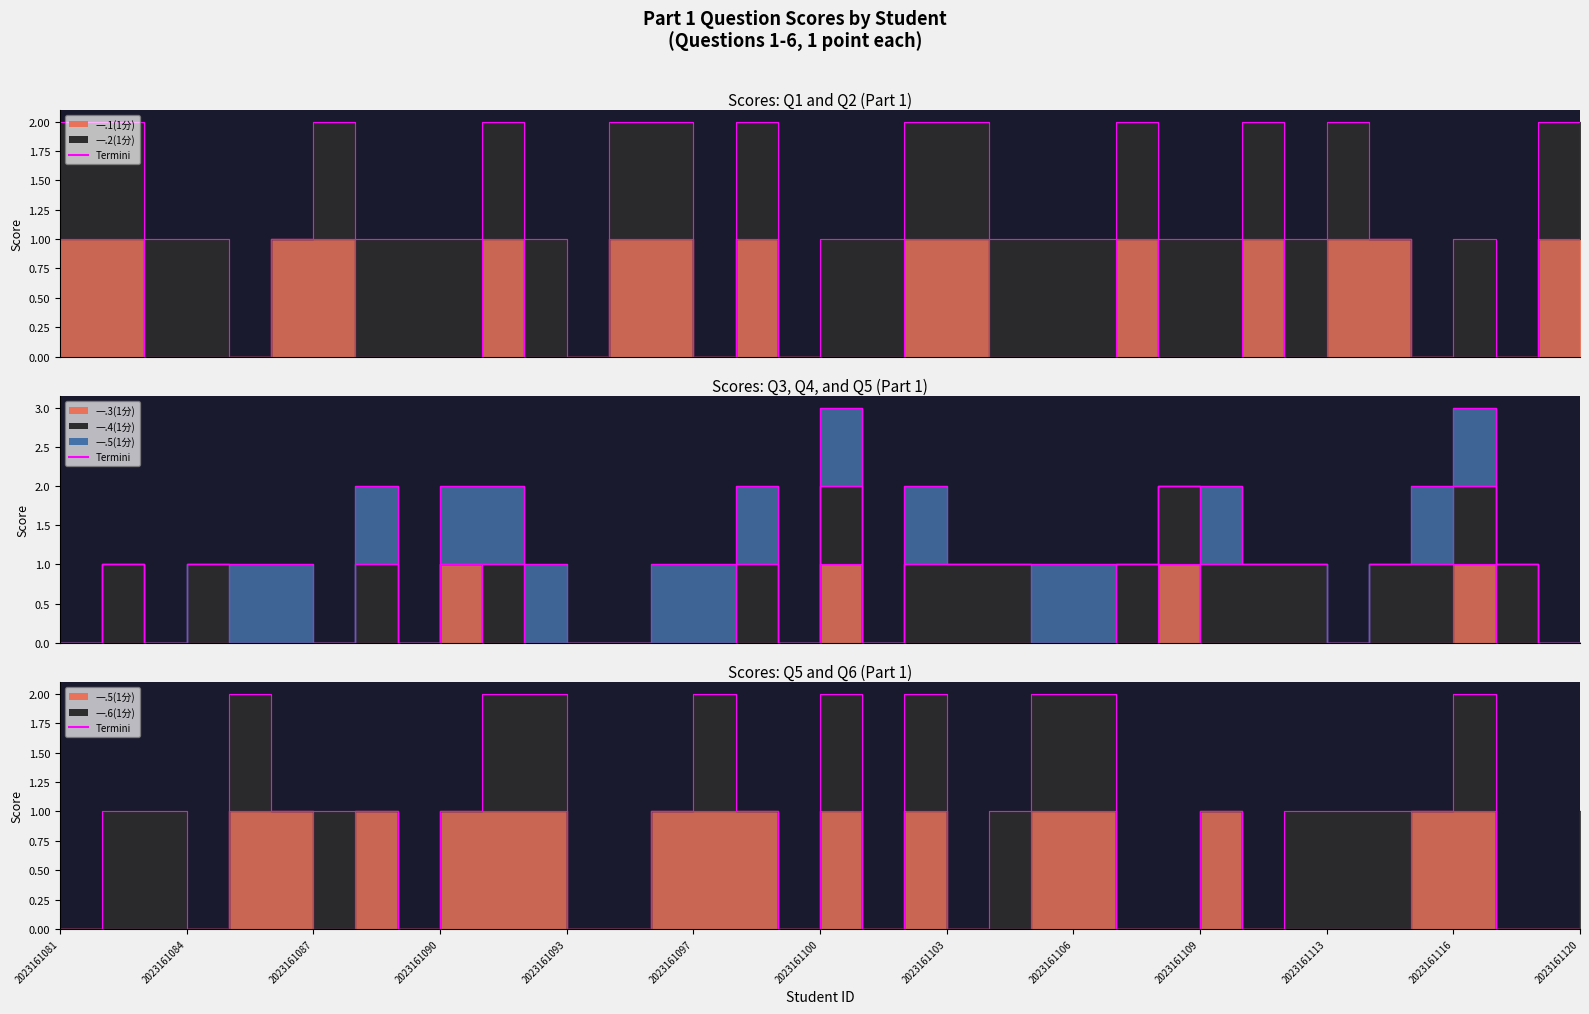

Between which two adjacent categories do 一.3(1分) and 一.5(1分) first intersect?

2023161108 and 2023161109